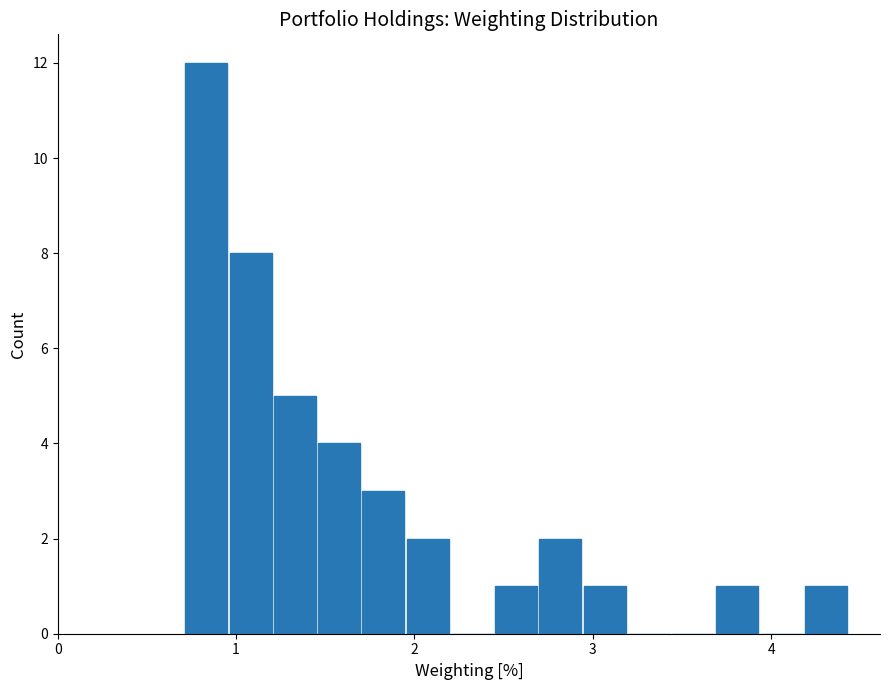

Around what value on the x-axis is the tallest bar? Give the approximate position of its centre, as read against the axis.

0.8